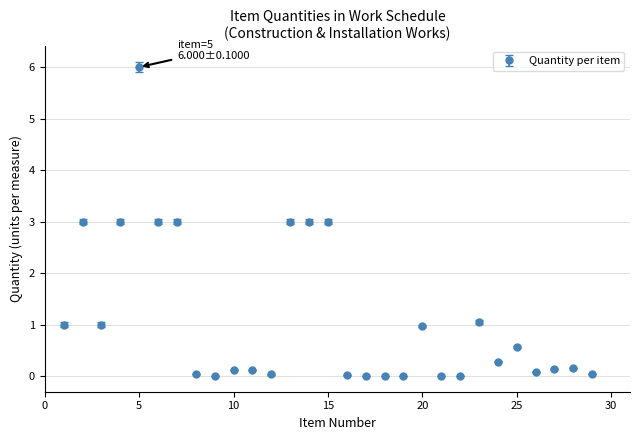

What is the maximum value shown in the chart?

6.0